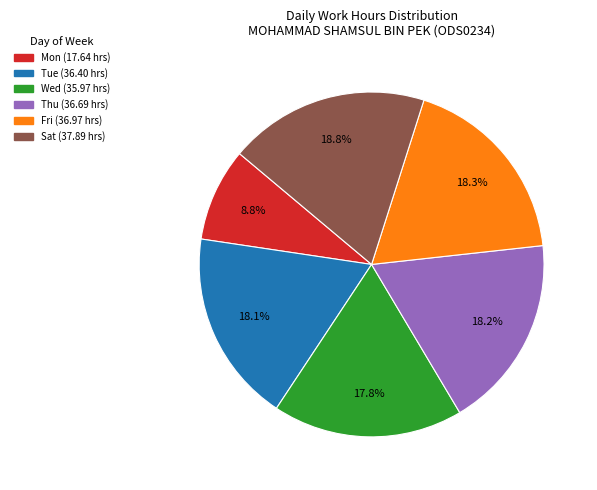

Does any single category account for the majority?

No